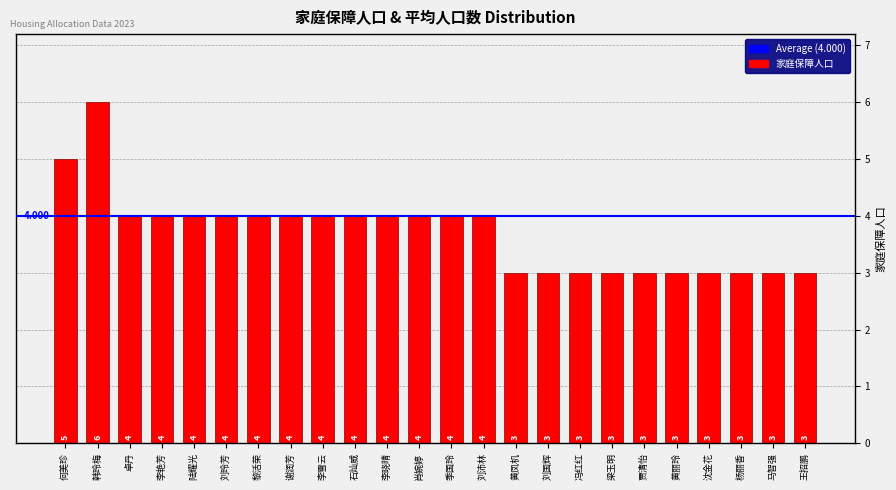

What is the label of the 20th bar from the left?

黄丽玲